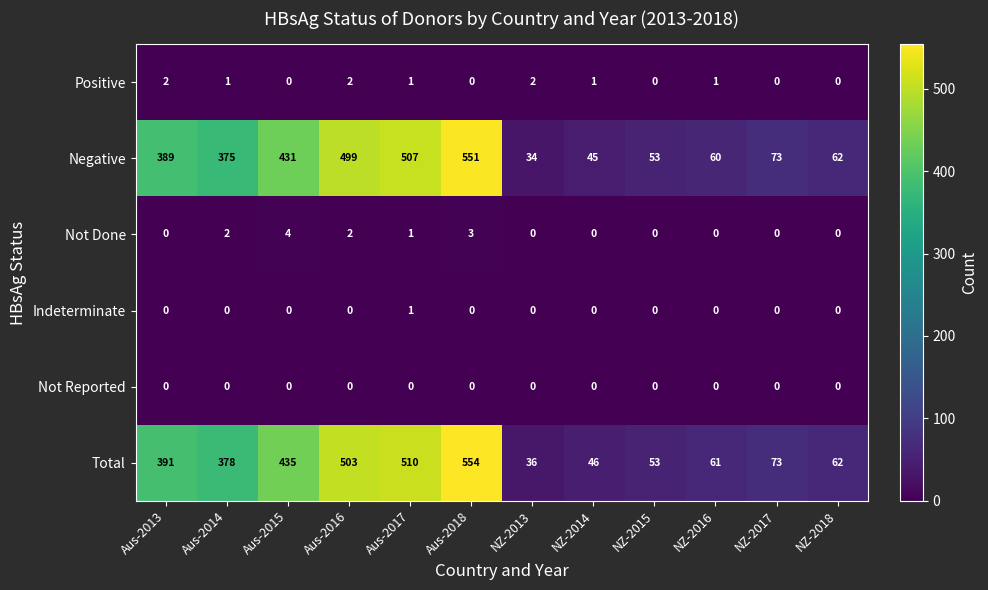

What is the average value of the Negative series?

257